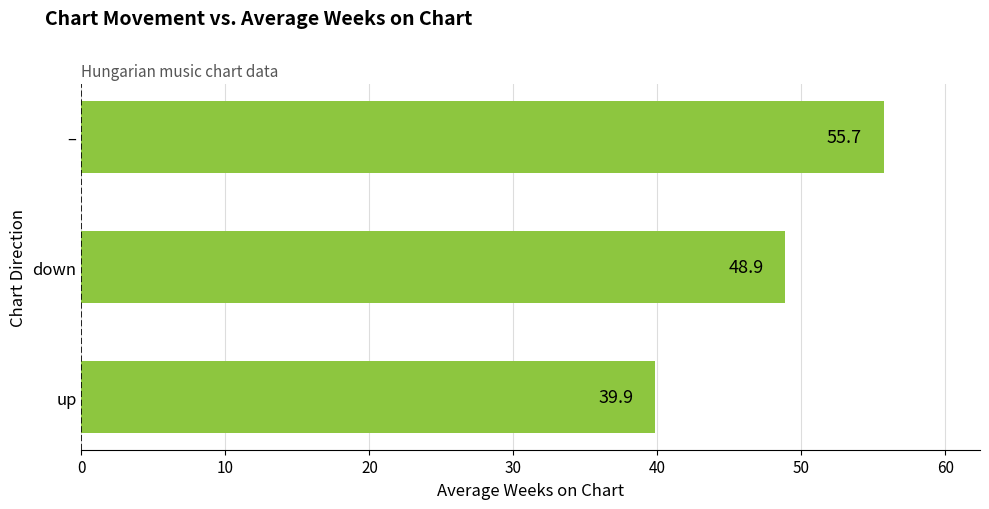

The chart shows a value of 48.9 at down. True or false?

True